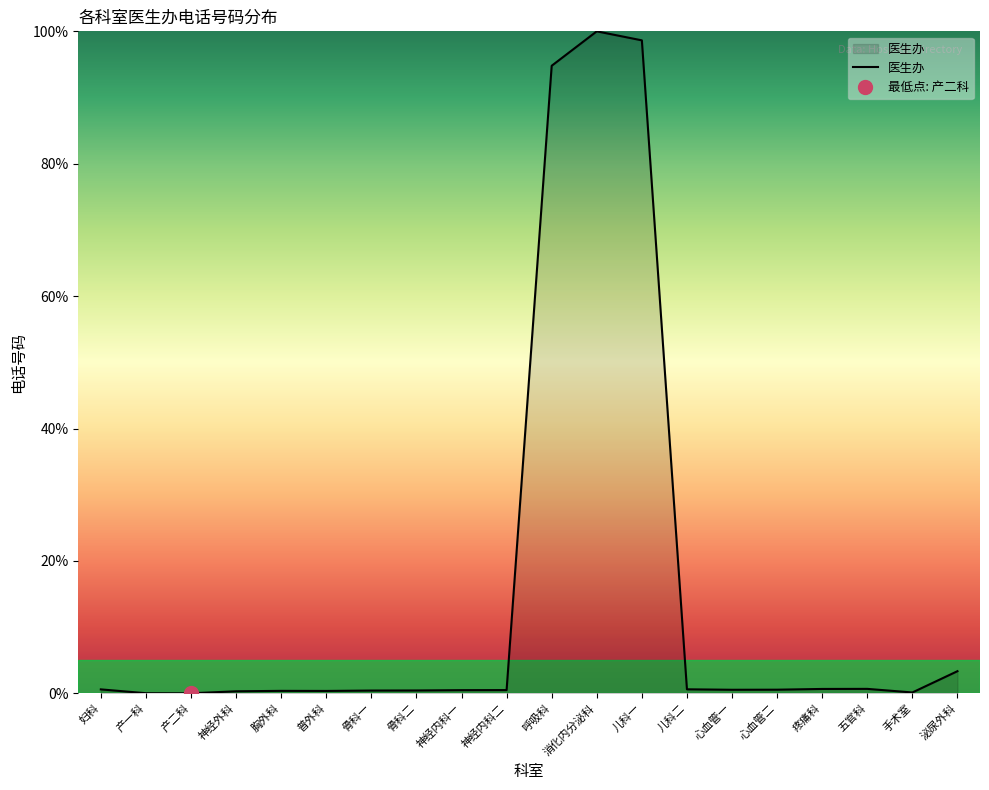

What is the label of the 17th point from the left?

疼痛科